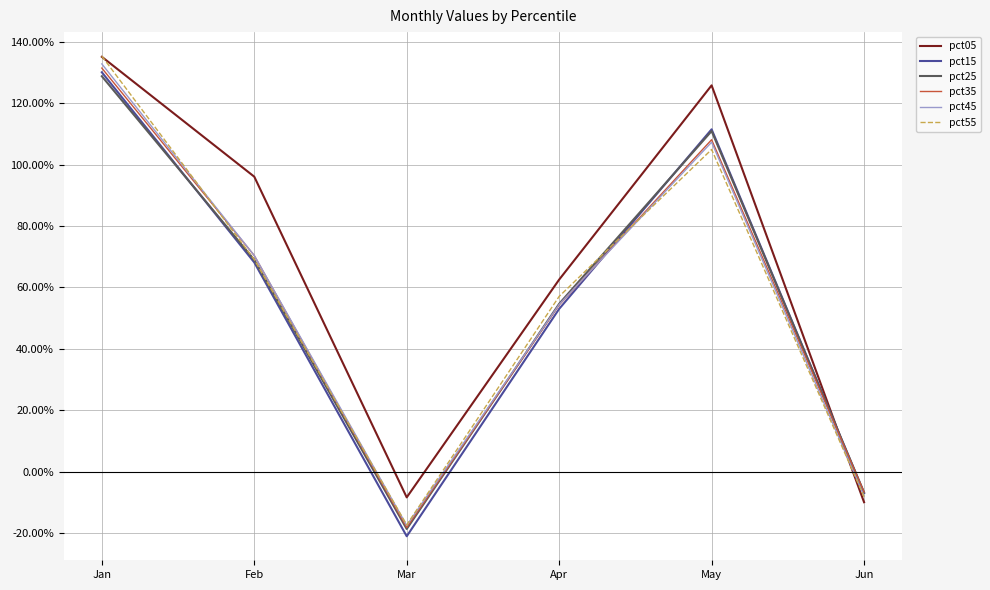

What is the sum of the pct55 values at Jan and Apr?

1.9